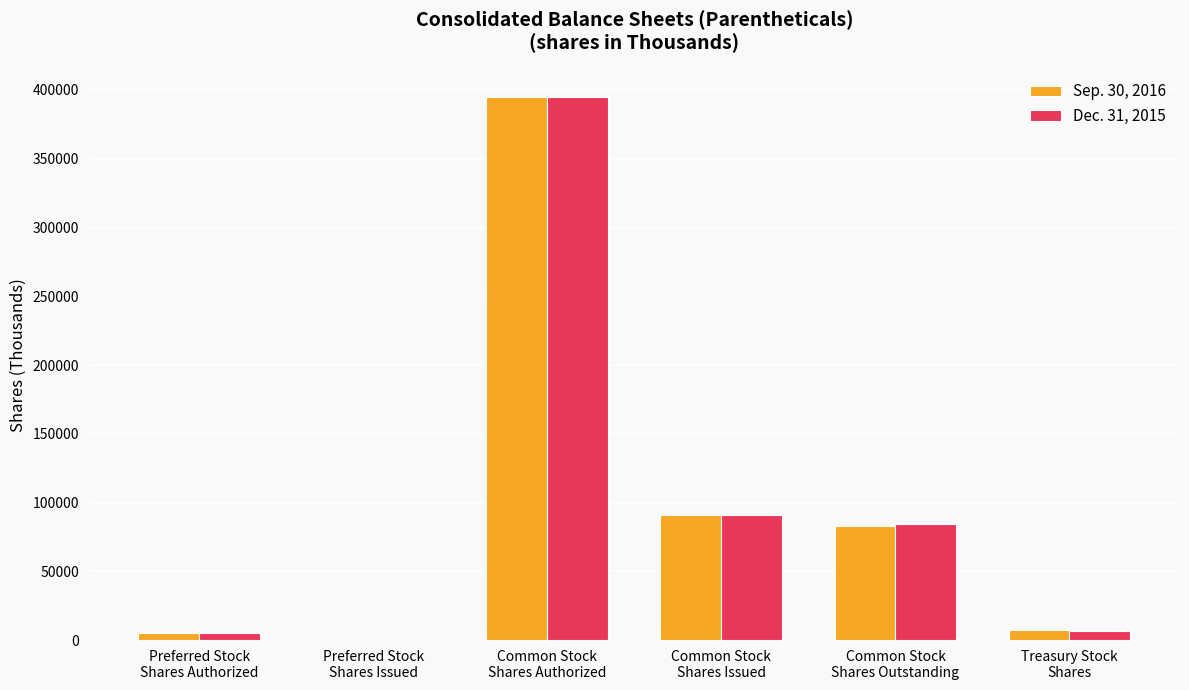

How many values in Sep. 30, 2016 are above zero?

5